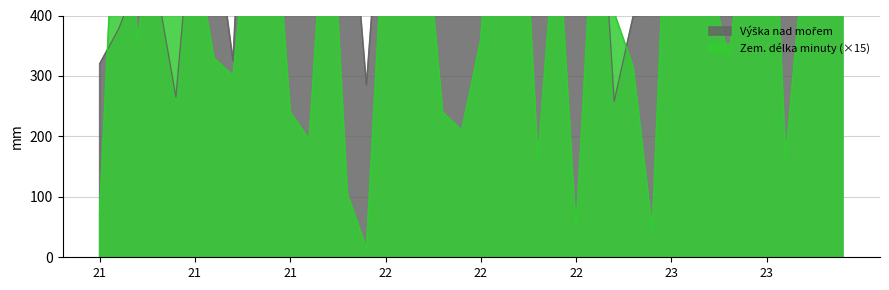

True or false: Výška nad mořem and Zem. délka minuty intersect in this chart.

True